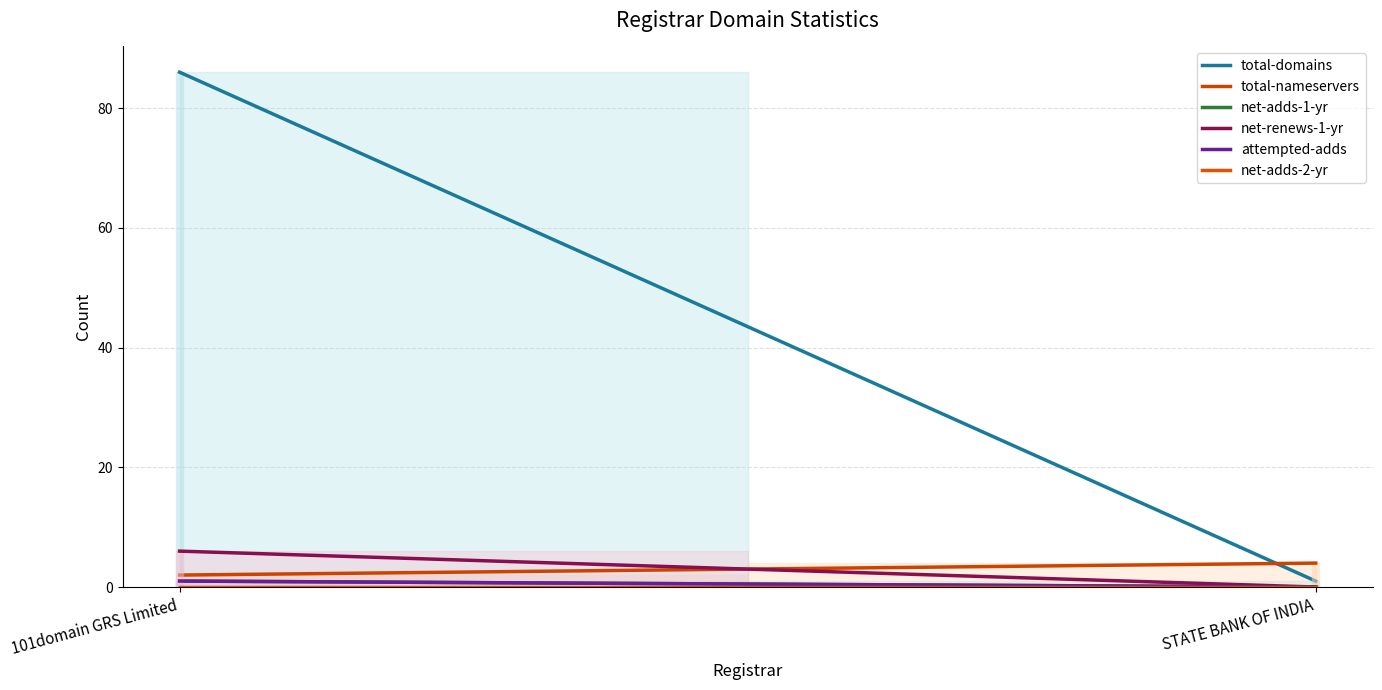

Which category has the lowest value across all series?

STATE BANK OF INDIA